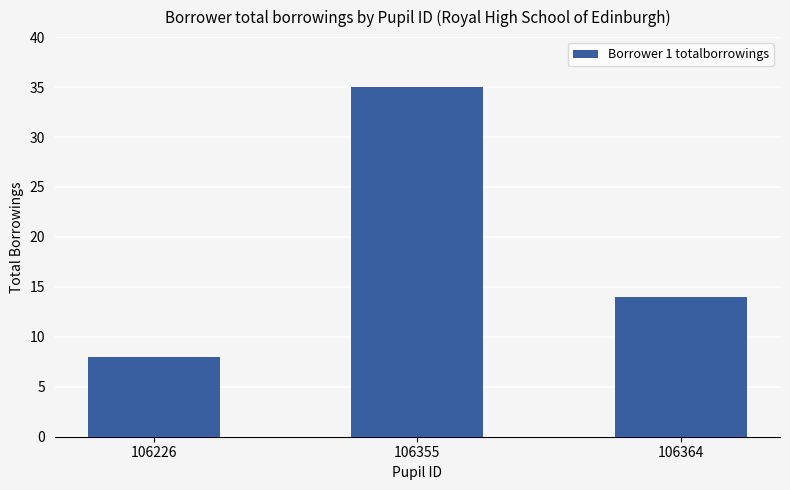

At which label is the value closest to 21?

106364